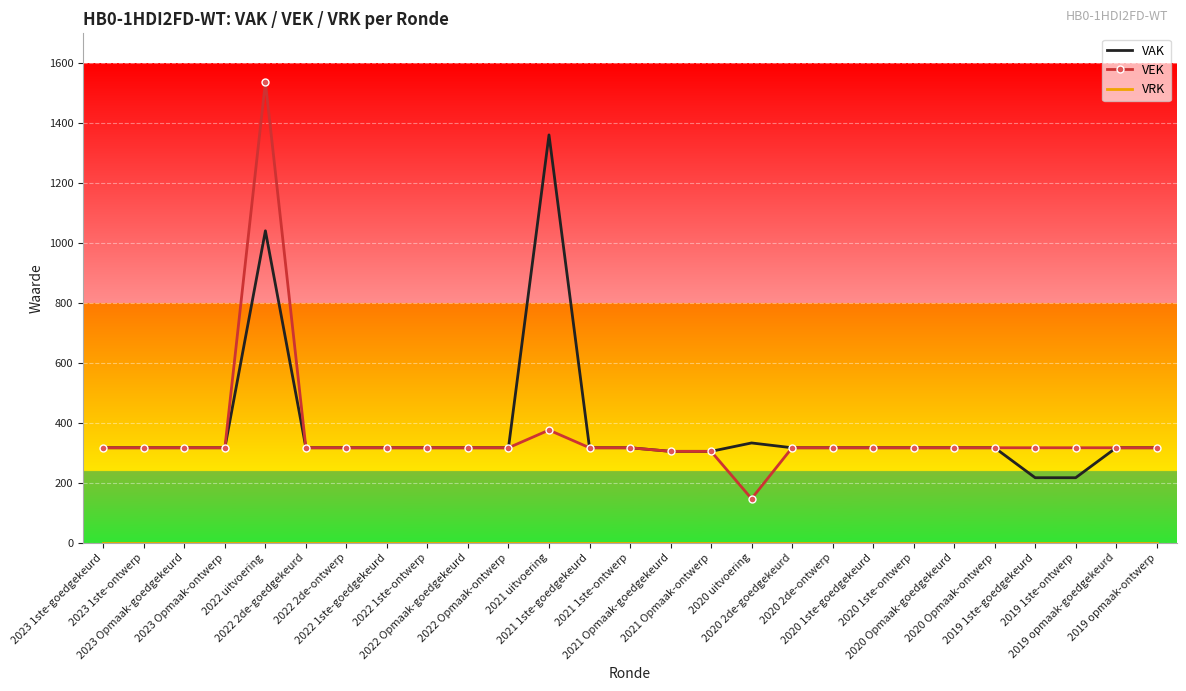

What value does the VEK series have at 2022 Opmaak-ontwerp?

317